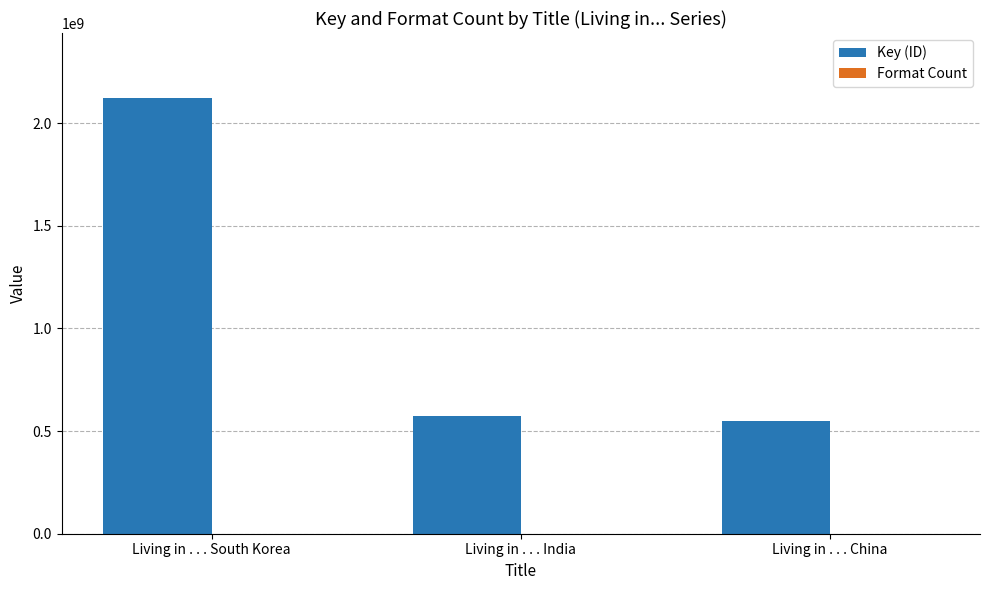

Is it true that Key (ID) equals 165799023 at Living in . . . India?

False